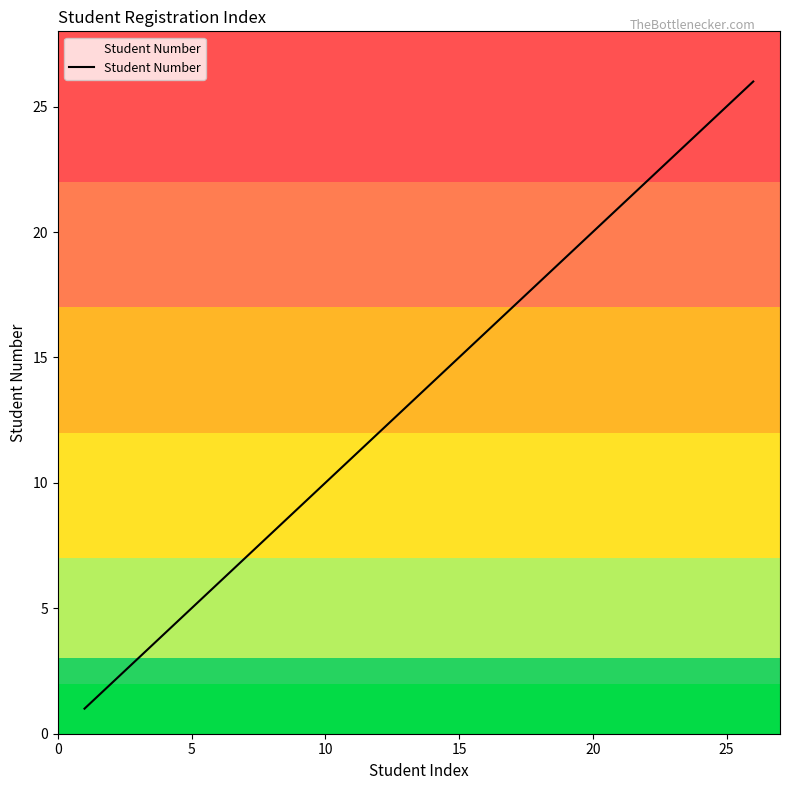

What is the greatest value displayed?

26